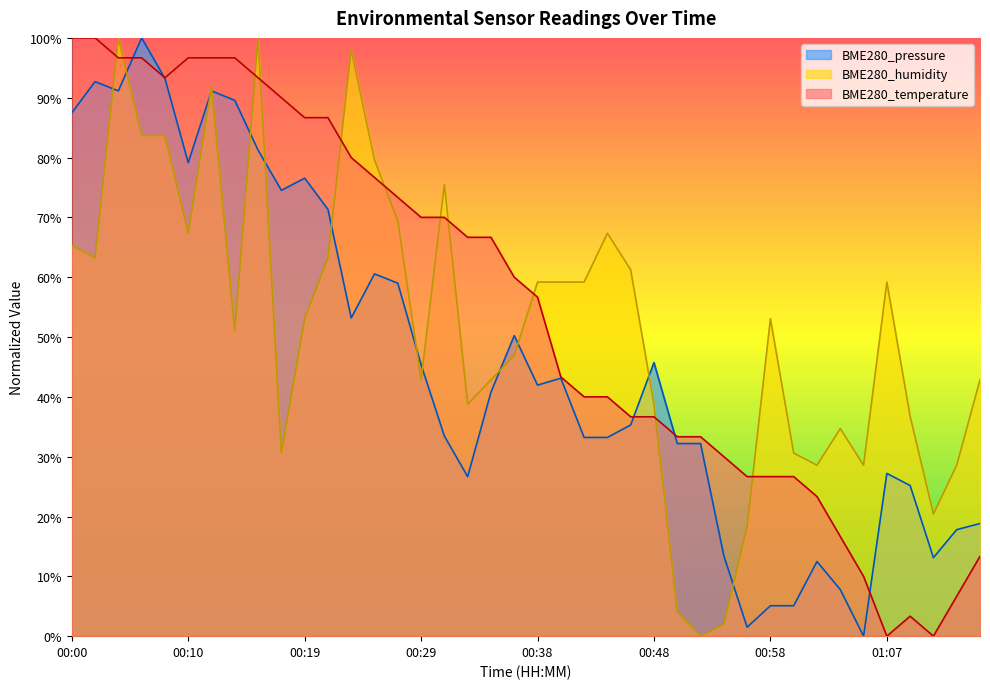

The value of BME280_temperature at 00:50 is 0.2. True or false?

False